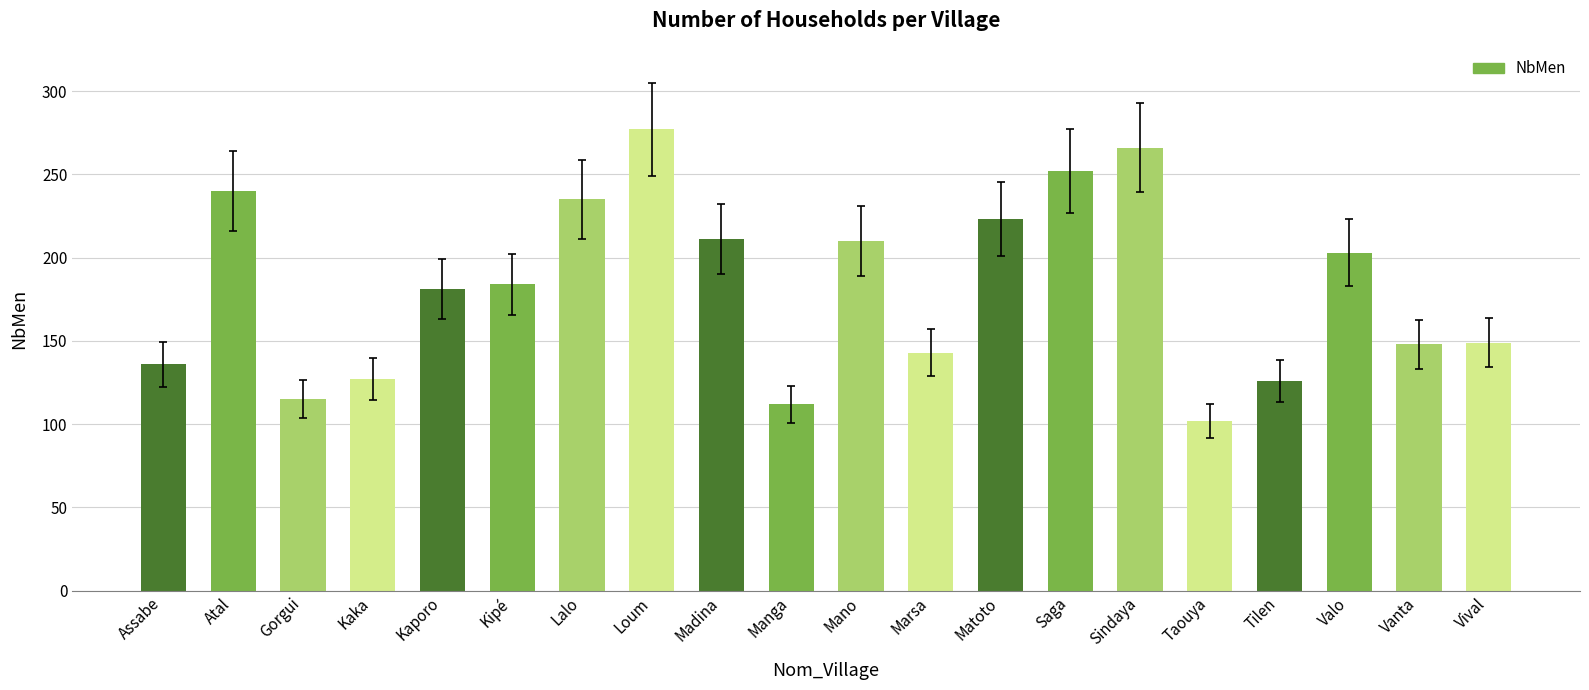

Does the chart contain stacked bars?

No